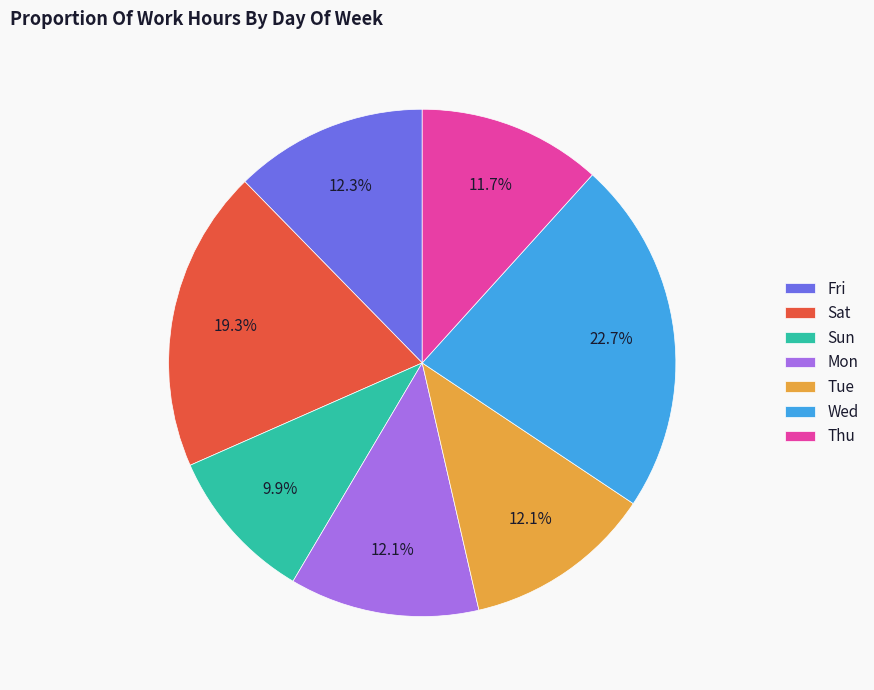

To the nearest percent, what percentage of the pie is Sat?

19%